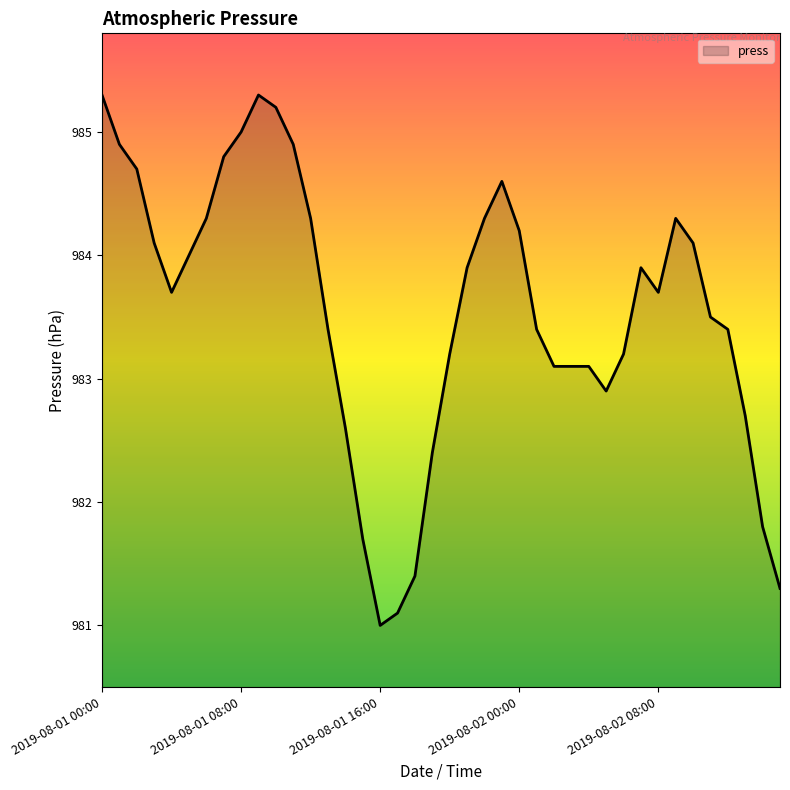

What is the smallest value displayed?

981.0